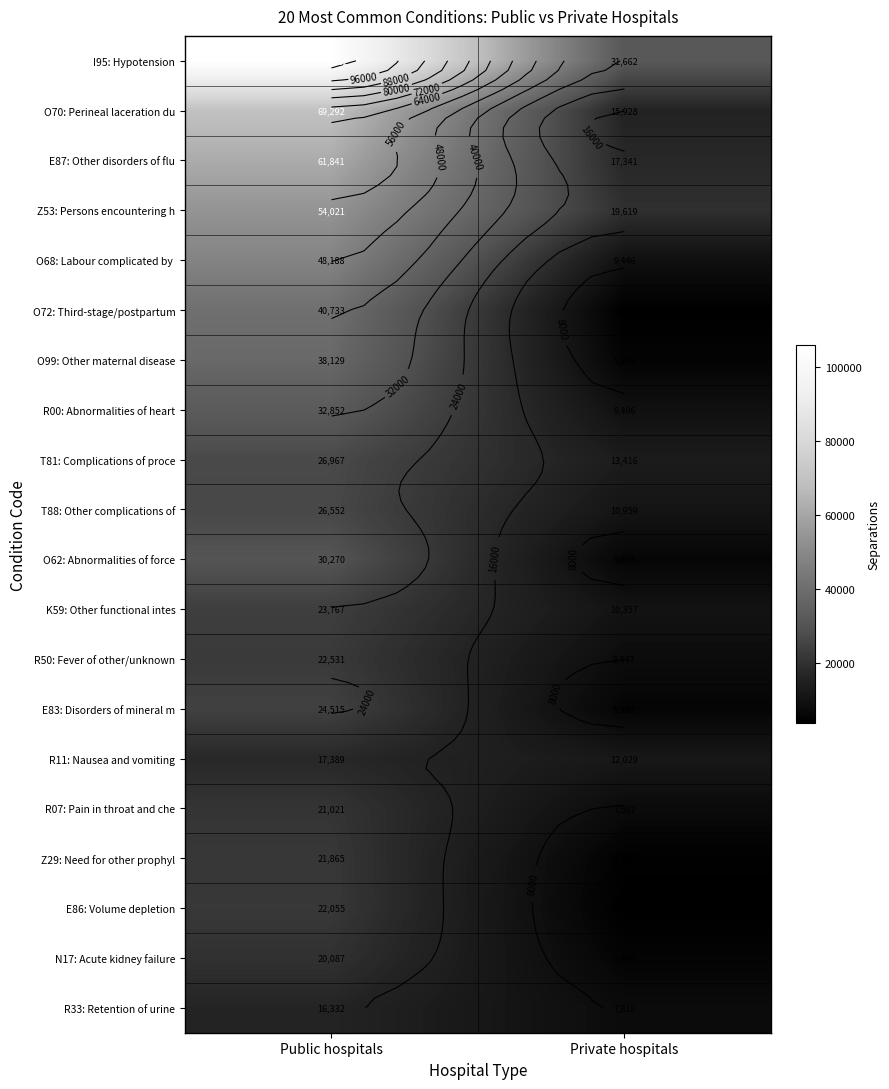

True or false: O99: Other maternal disease has a value of 38129 at Public hospitals.

True